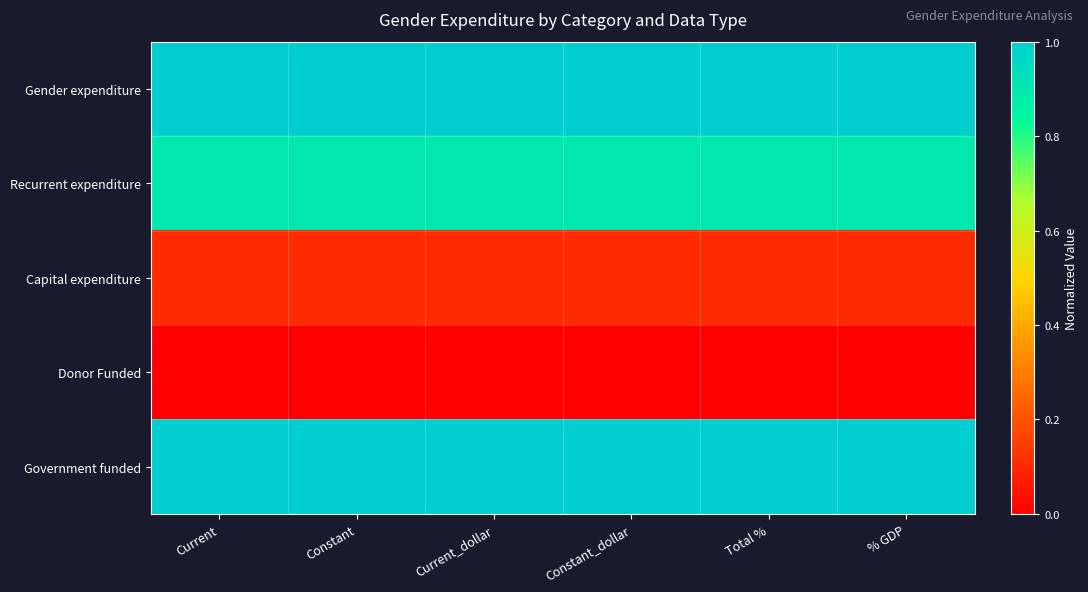

Which series has the largest range (max minus min)?

Recurrent expenditure